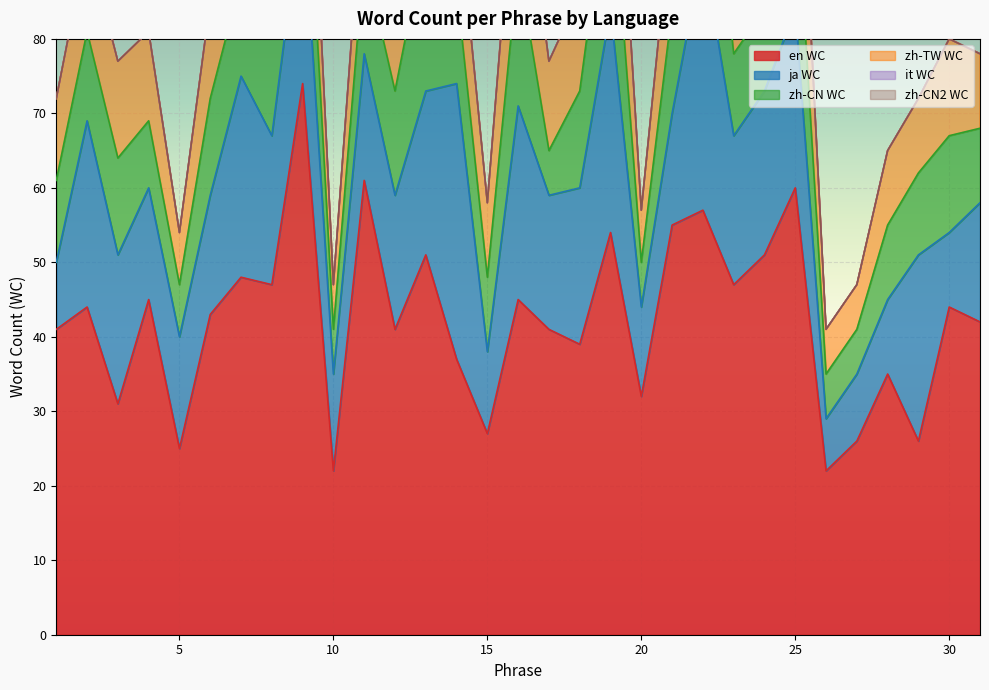

What is the difference between the maximum and minimum values in the zh-TW WC series?

19